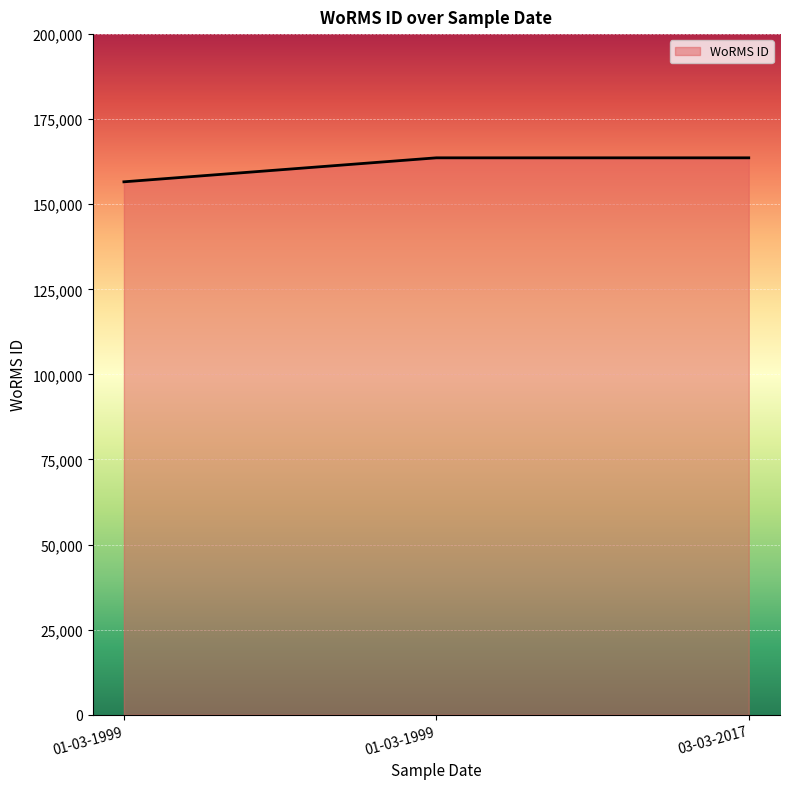

What is the minimum value shown in the chart?

156598